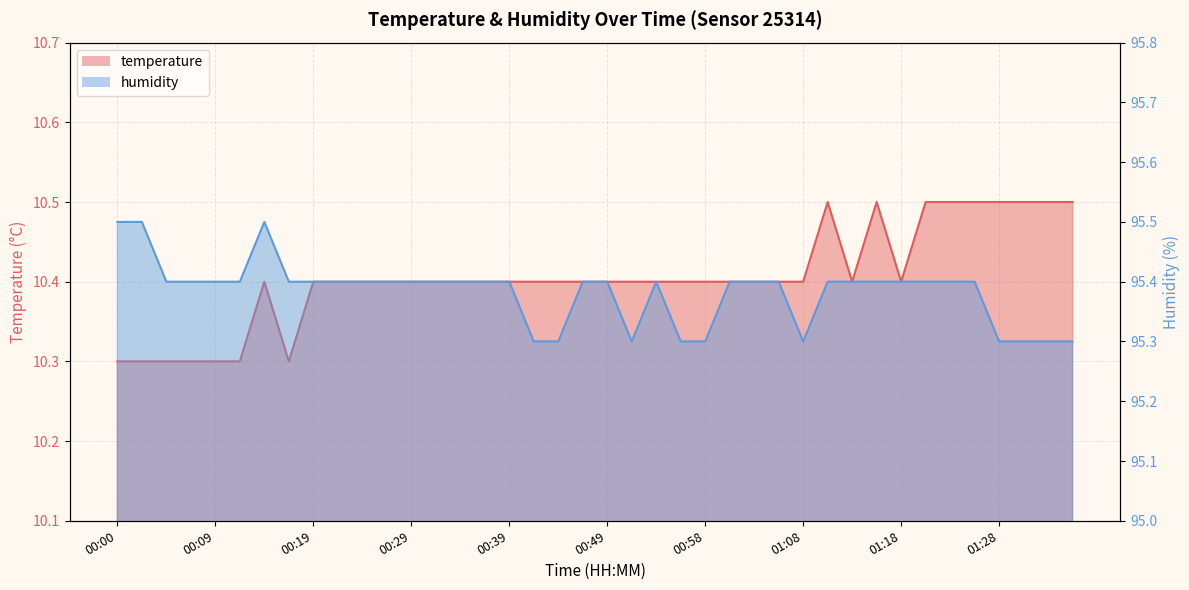

Is it true that temperature equals 10.5 at 01:20?

True